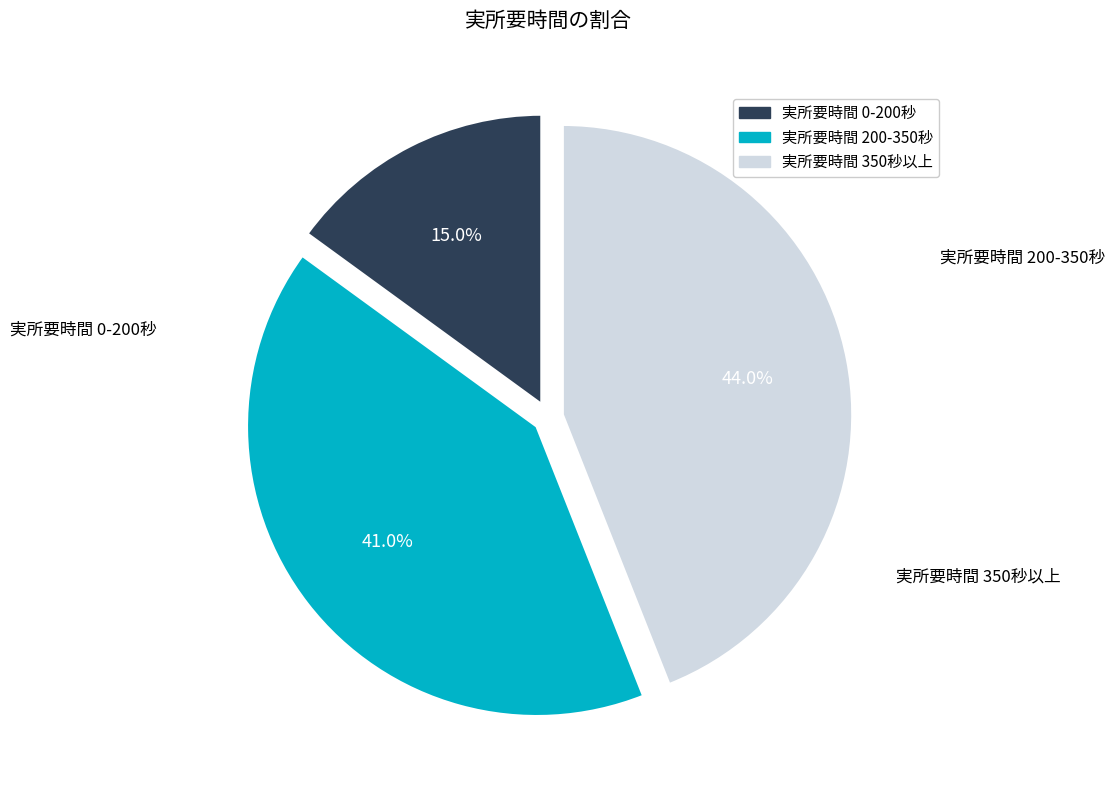

Is there any slice that represents more than half of the pie?

No